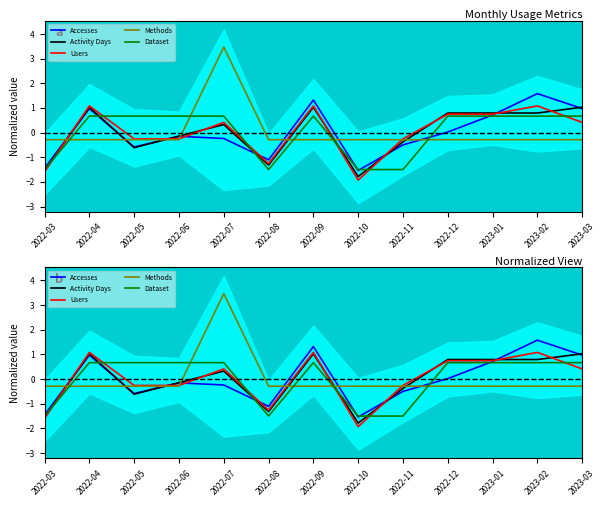

Reading left to right, transcribe all the data shown in this chart.

Accesses: 2022-03=-1.5	2022-04=1.0	2022-05=-0.6	2022-06=-0.2	2022-07=-0.2	2022-08=-1.1	2022-09=1.3	2022-10=-1.5	2022-11=-0.5	2022-12=0.0	2023-01=0.7	2023-02=1.6	2023-03=1.0
Activity Days: 2022-03=-1.5	2022-04=1.0	2022-05=-0.6	2022-06=-0.1	2022-07=0.3	2022-08=-1.3	2022-09=1.0	2022-10=-1.8	2022-11=-0.4	2022-12=0.8	2023-01=0.8	2023-02=0.8	2023-03=1.0
Users: 2022-03=-1.6	2022-04=1.1	2022-05=-0.3	2022-06=-0.3	2022-07=0.4	2022-08=-1.3	2022-09=1.1	2022-10=-1.9	2022-11=-0.3	2022-12=0.7	2023-01=0.7	2023-02=1.1	2023-03=0.4
Methods: 2022-03=-0.3	2022-04=-0.3	2022-05=-0.3	2022-06=-0.3	2022-07=3.5	2022-08=-0.3	2022-09=-0.3	2022-10=-0.3	2022-11=-0.3	2022-12=-0.3	2023-01=-0.3	2023-02=-0.3	2023-03=-0.3
Dataset: 2022-03=-1.5	2022-04=0.7	2022-05=0.7	2022-06=0.7	2022-07=0.7	2022-08=-1.5	2022-09=0.7	2022-10=-1.5	2022-11=-1.5	2022-12=0.7	2023-01=0.7	2023-02=0.7	2023-03=0.7